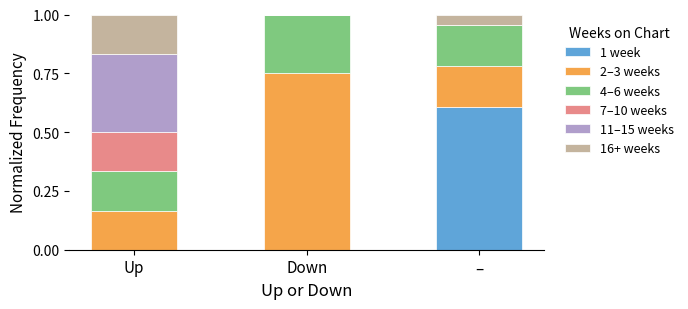

Are the bars horizontal?

No